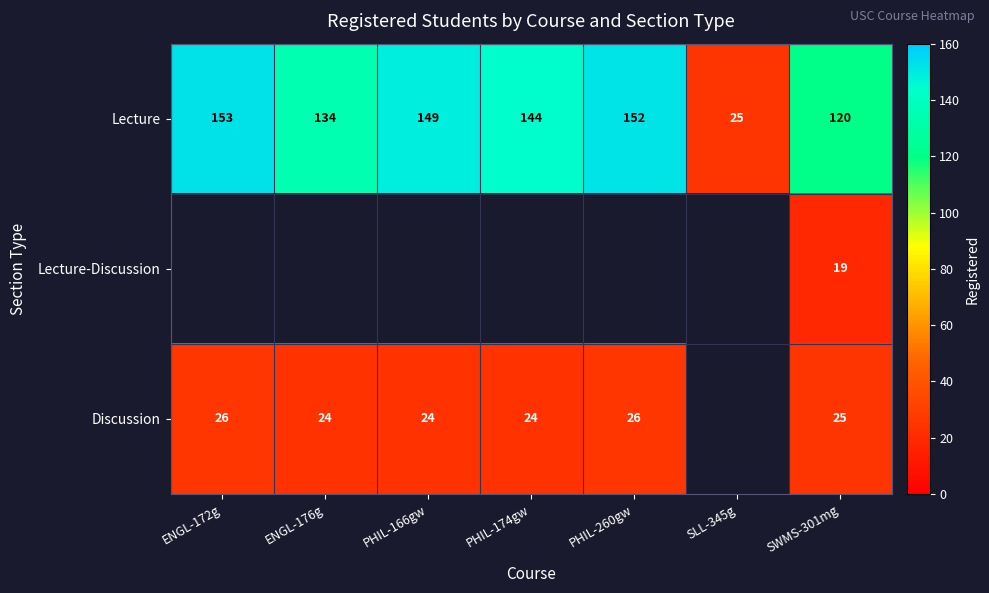

At which label is Lecture closest to 89?

SWMS-301mg